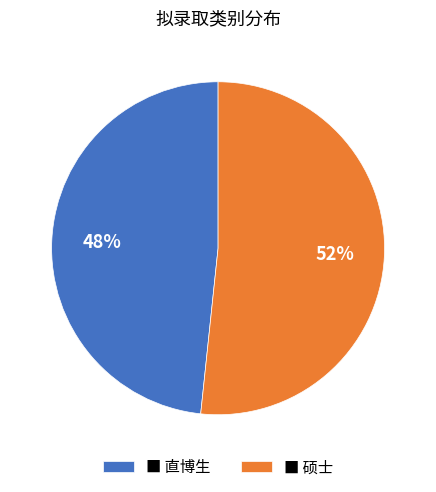

To the nearest percent, what is the average slice percentage?

50%